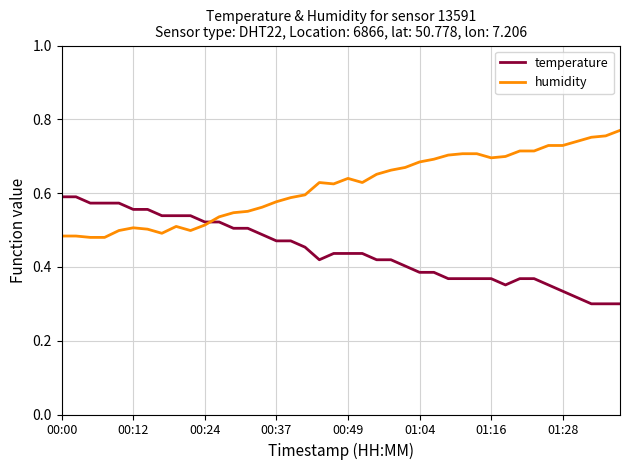

List the series in order of their overall mean, lowest first.

temperature, humidity